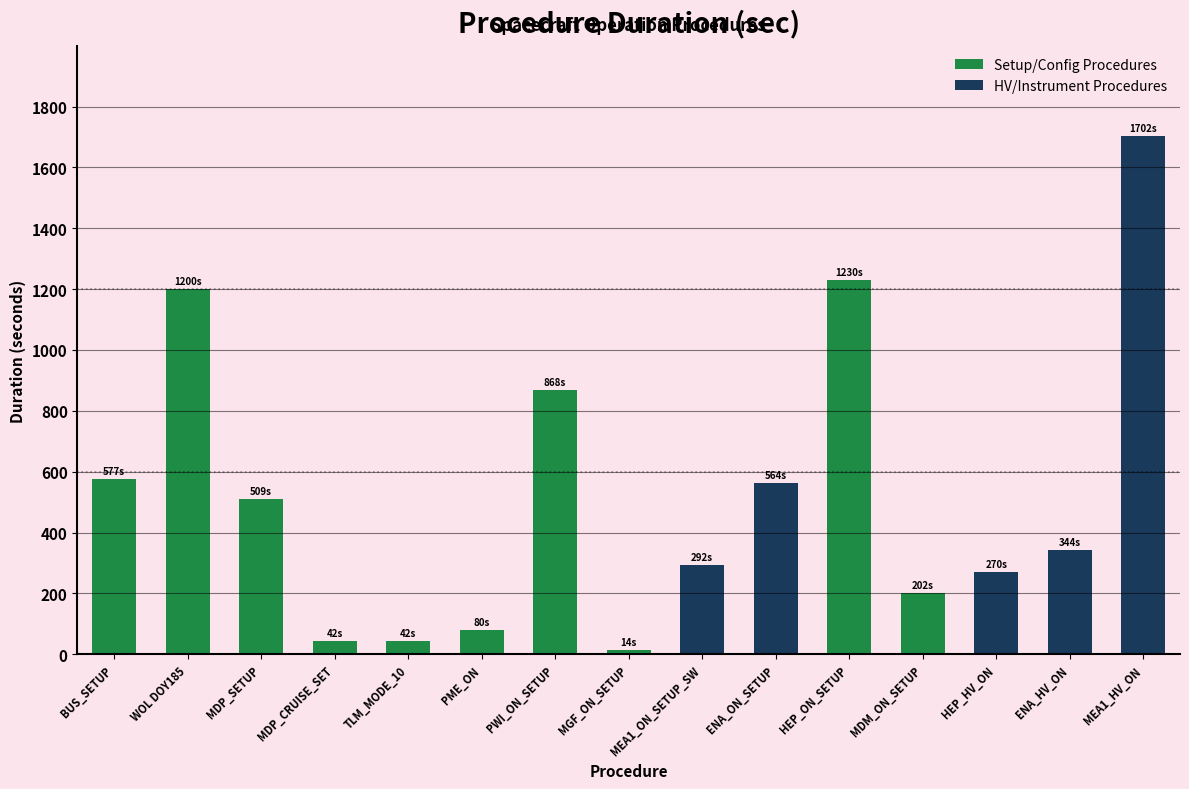

How many data points in Setup/Config Procedures are less than 509?

5